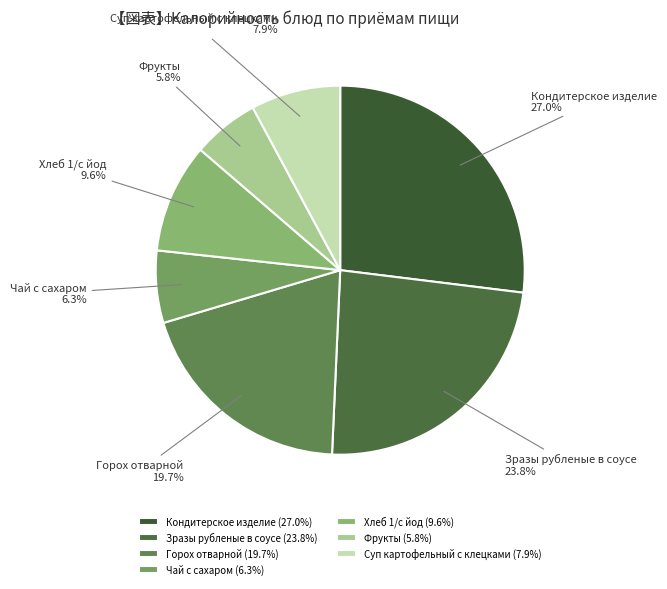

What is the ratio of the value at Суп картофельный с клецками to the value at Хлеб 1/с йод?

0.8